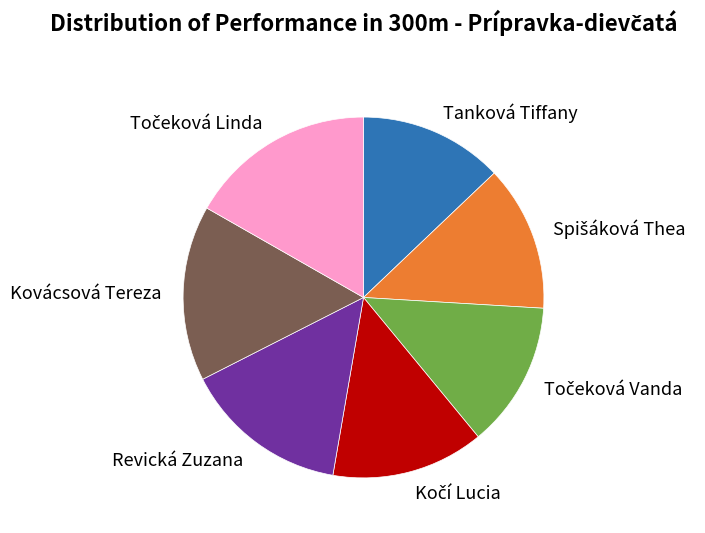

Is Kovácsová Tereza the majority of the pie?

No